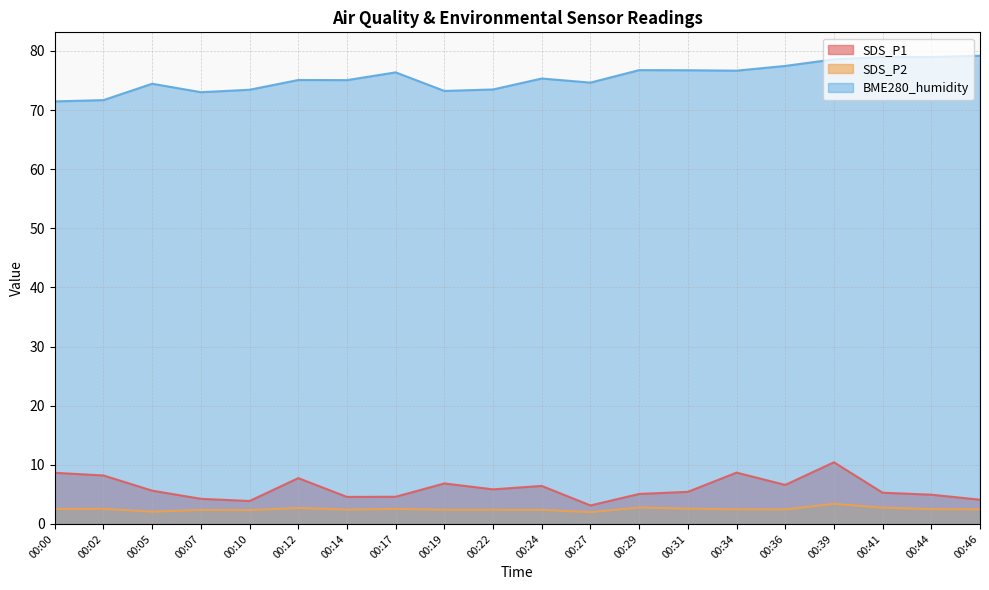

List the series in order of their peak value, highest first.

BME280_humidity, SDS_P1, SDS_P2